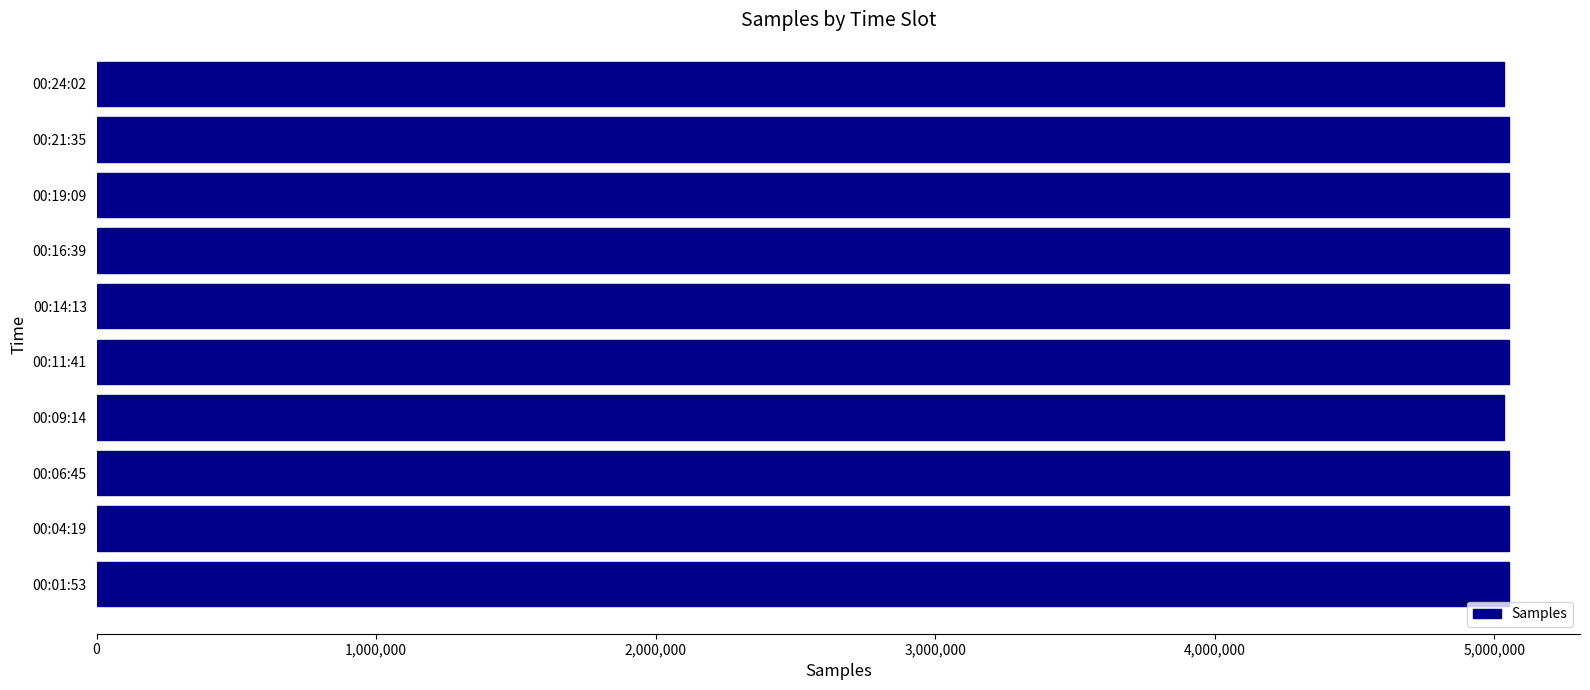

What is the sum of all values?

50500243